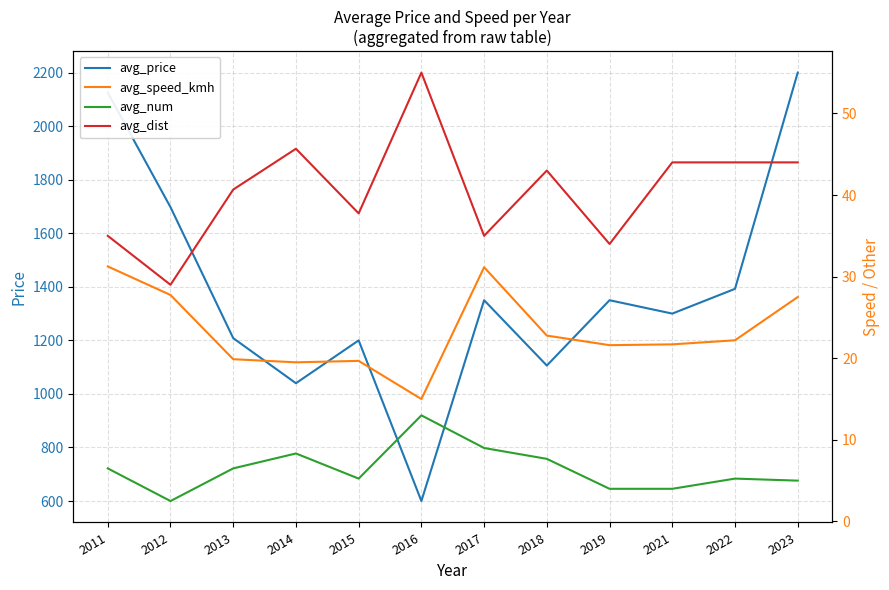

True or false: avg_price and avg_speed_kmh intersect in this chart.

False